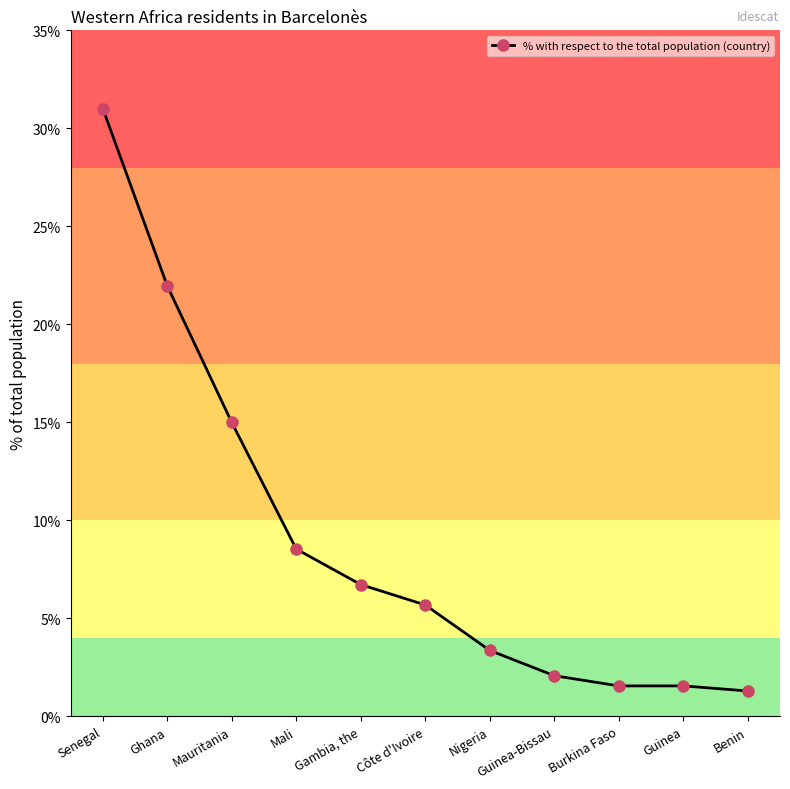

What is the ratio of the value at Burkina Faso to the value at Nigeria?

0.5